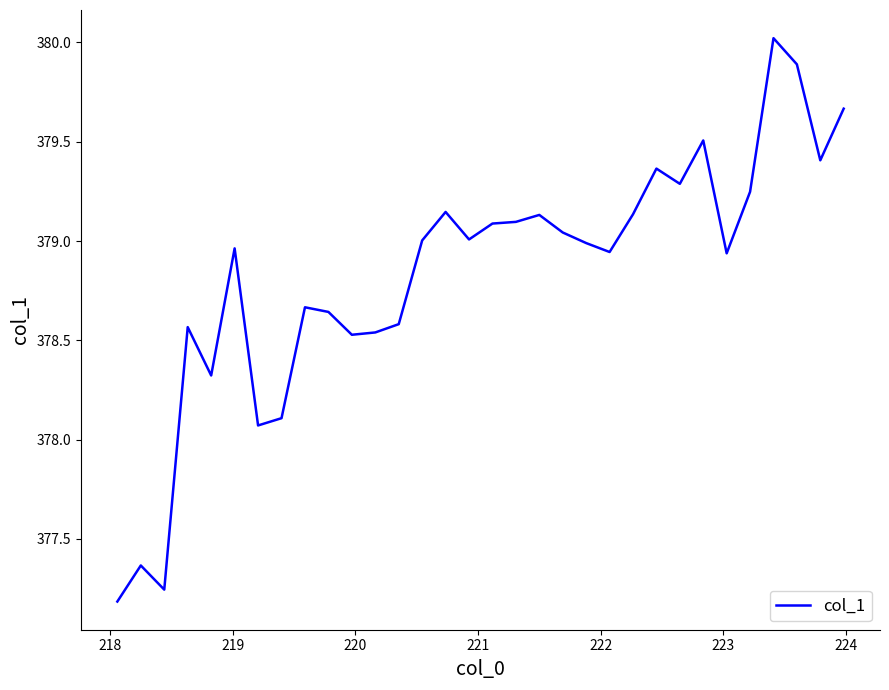

What is the maximum value shown in the chart?

380.0